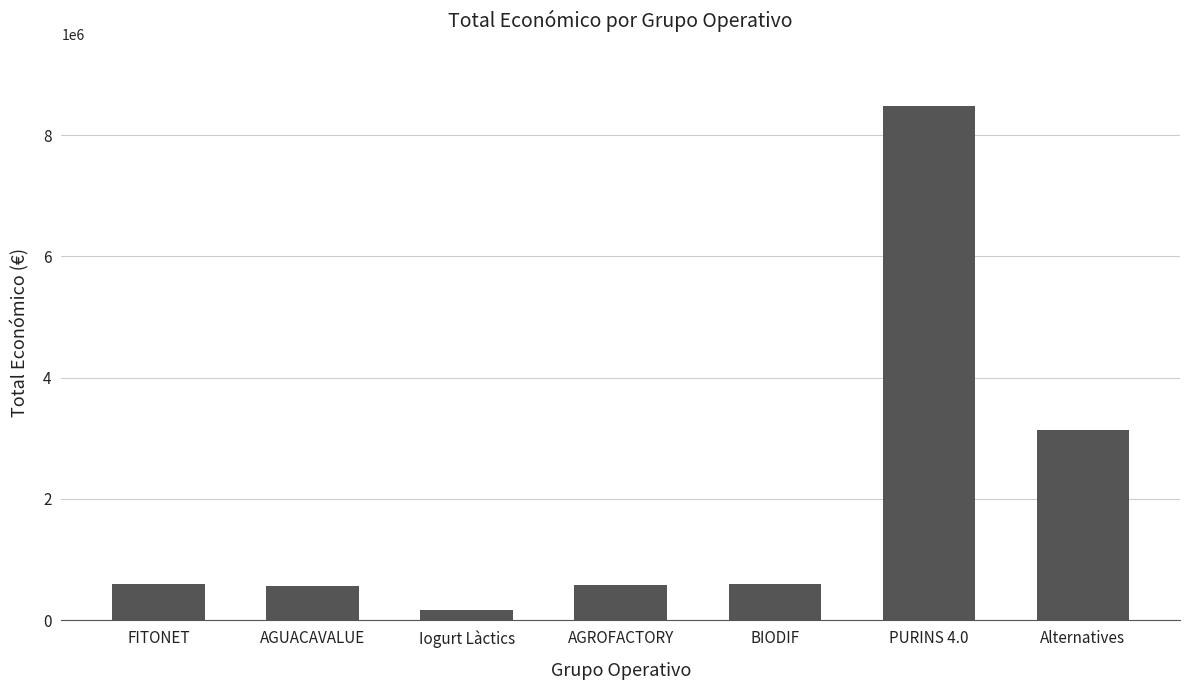

Is it true that the value at BIODIF is 599927?

True